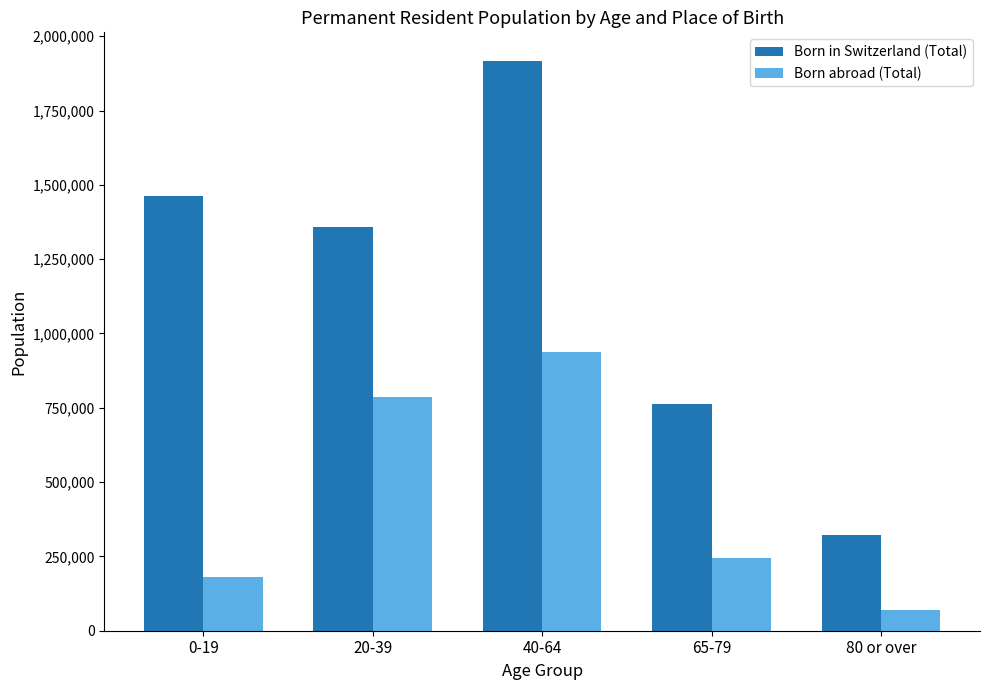

What is the label of the 5th bar from the right?

0-19